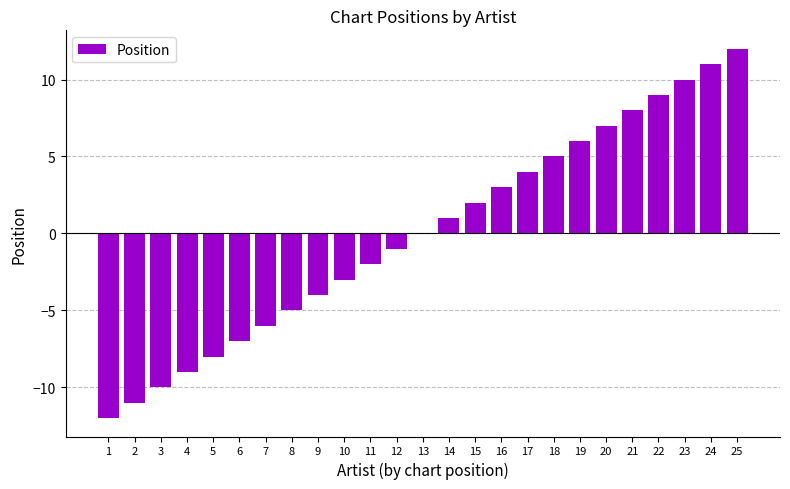

Count the number of categories in the chart.

25